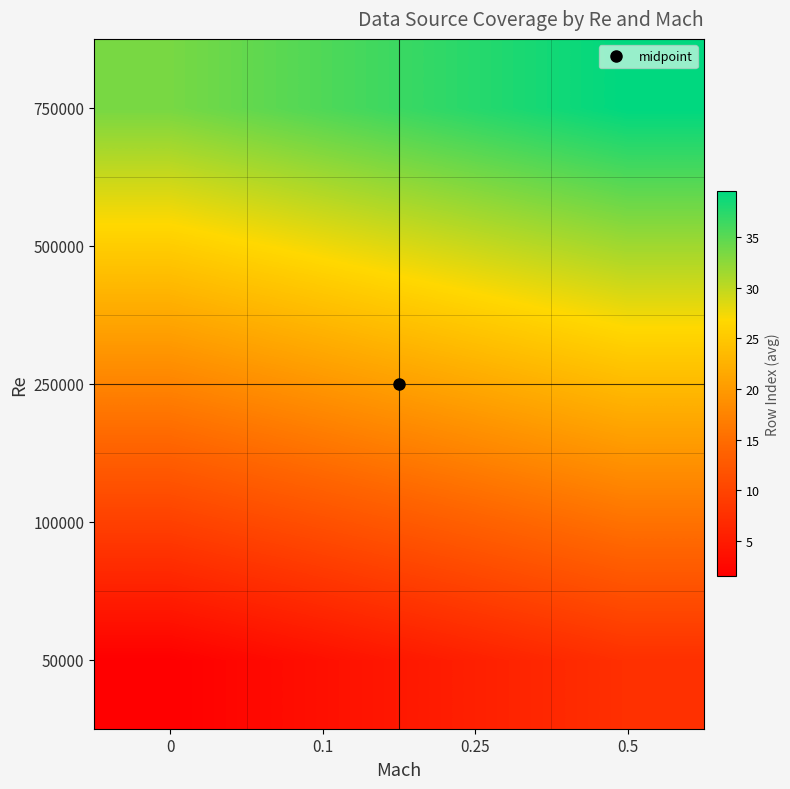

What is the smallest value displayed?

1.5